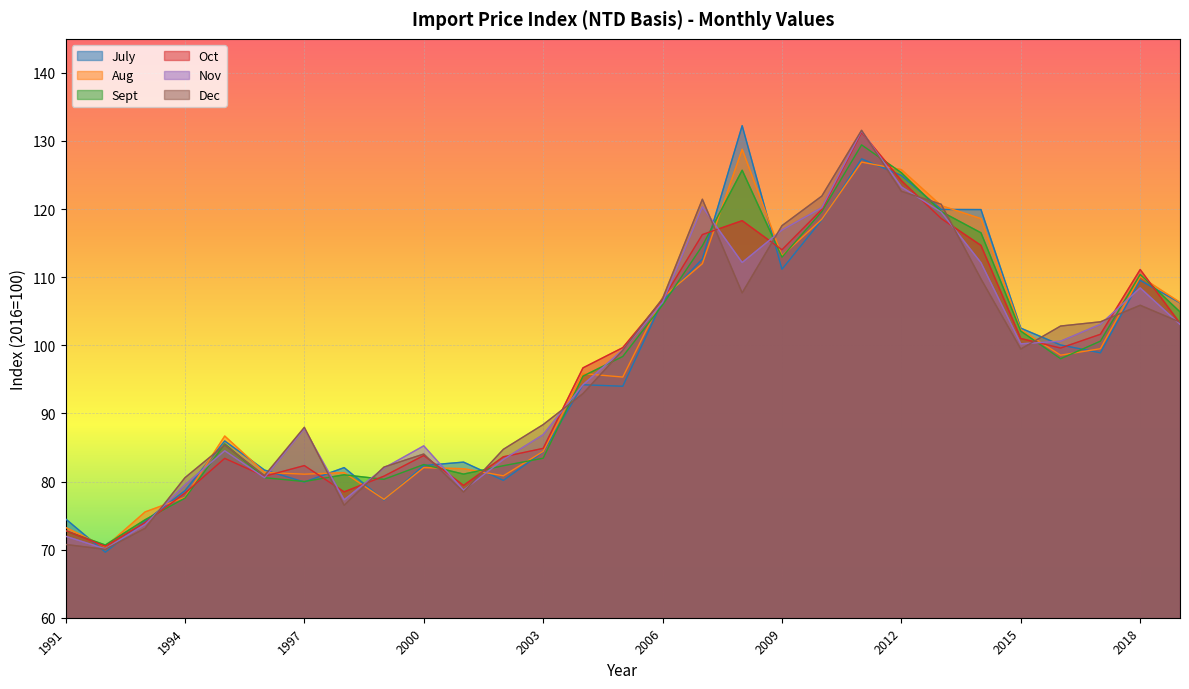

What are all the series names shown in the legend?

July, Aug, Sept, Oct, Nov, Dec